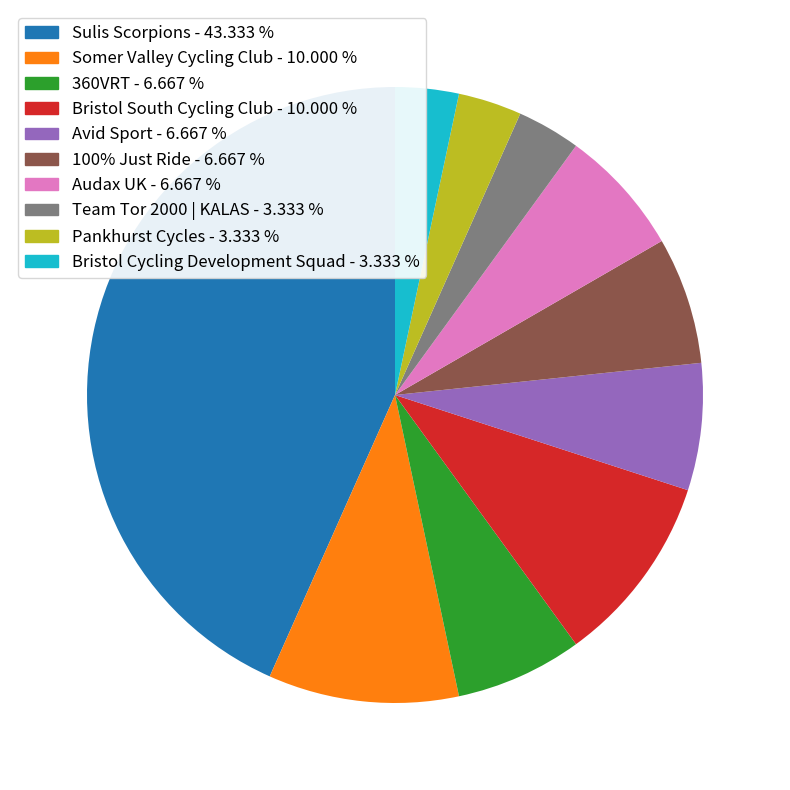

Is there a majority slice in this chart?

No